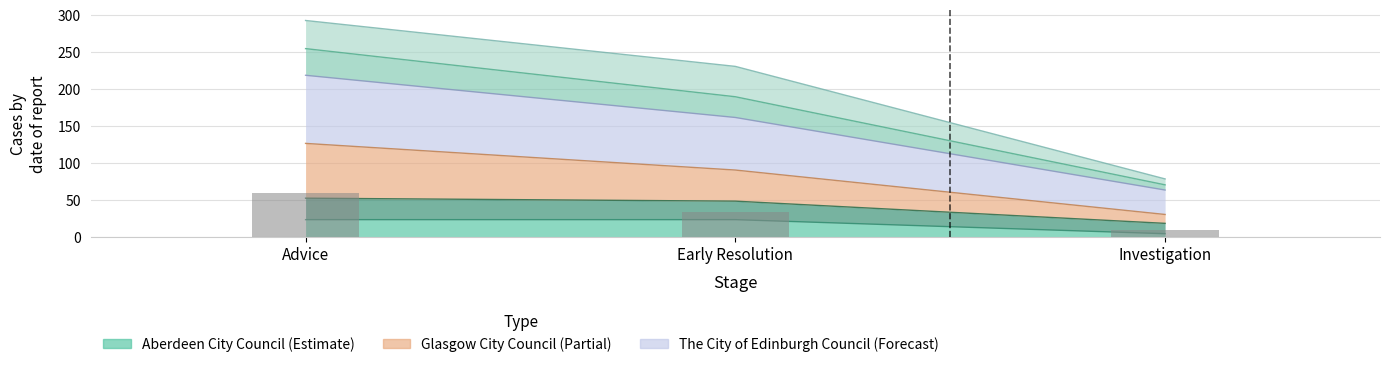

List the labels in order of The City of Edinburgh Council value, largest first.

Advice, Early Resolution, Investigation